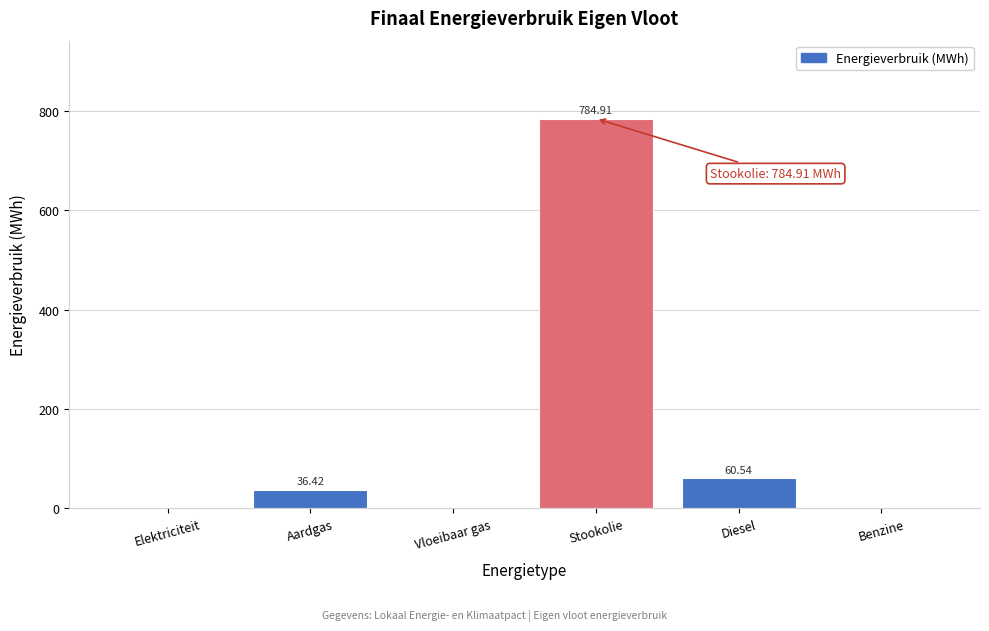

Which has a higher value, Benzine or Diesel?

Diesel